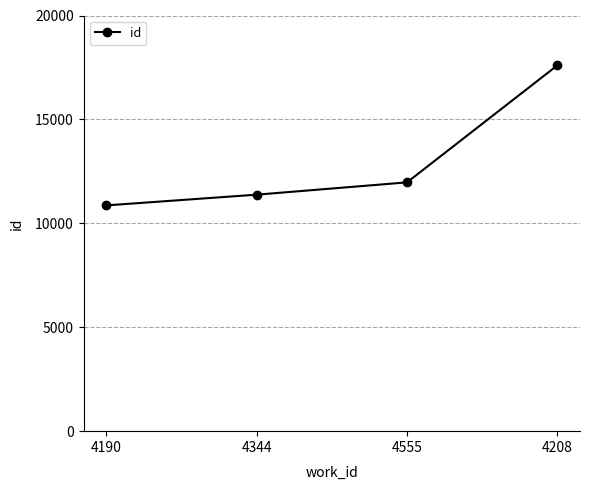

Reading left to right, list all the values displayed in this chart.

4190=10863	4344=11379	4555=11971	4208=17604